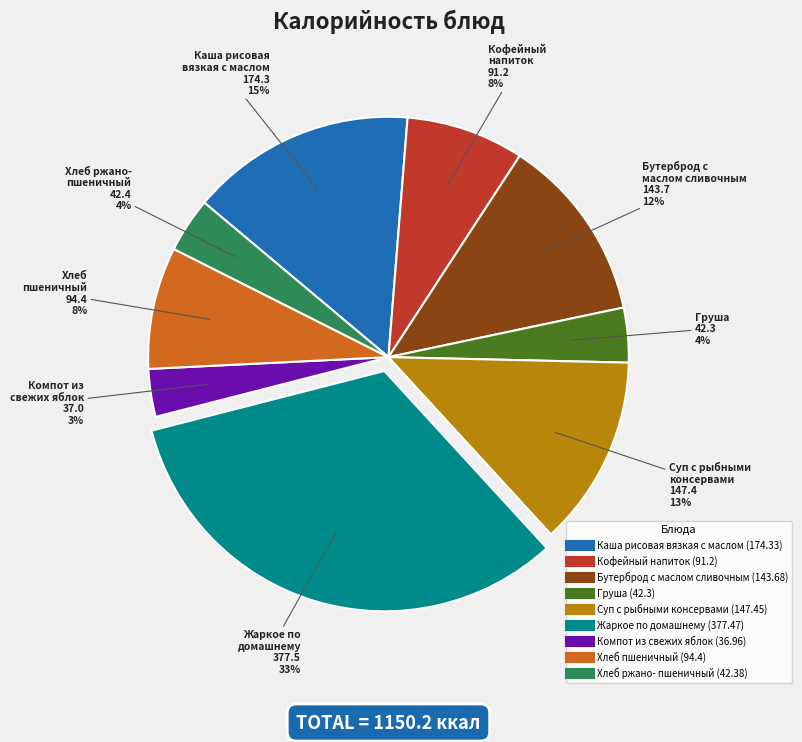

Is there any slice that represents more than half of the pie?

No